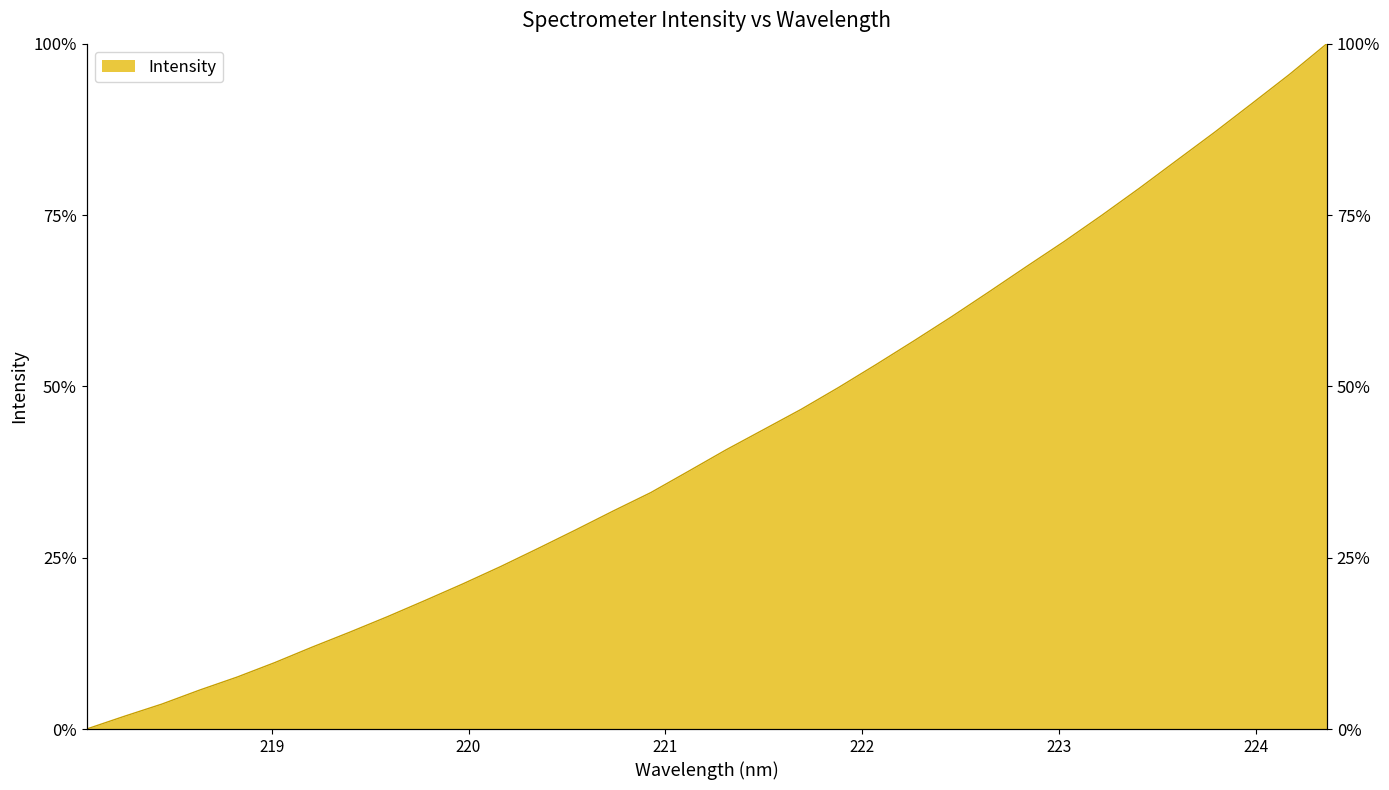

How many lines are shown in the chart?

1